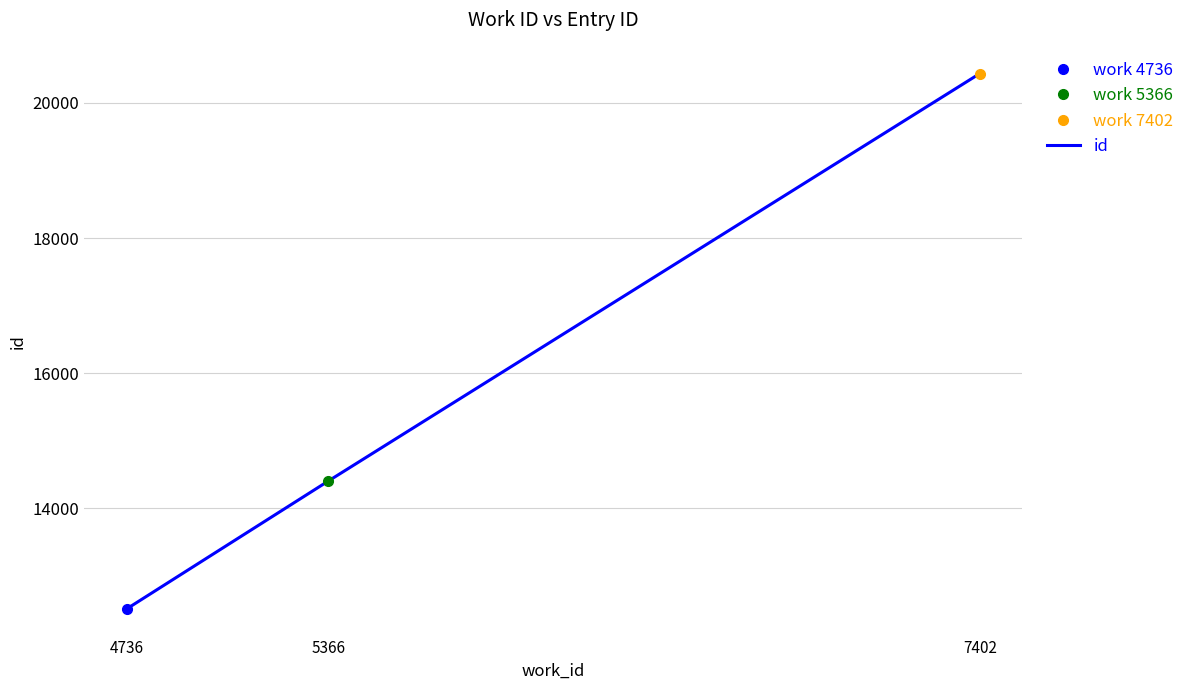

Read the value at 7402.

20434